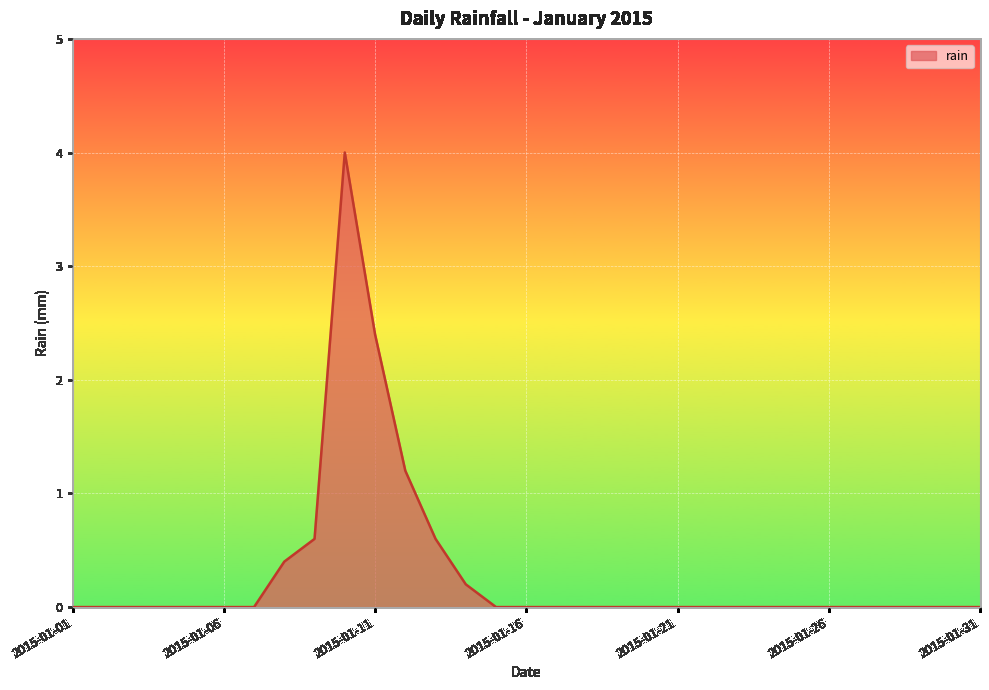

Reading right to left, transcribe all the data shown in this chart.

0.0	0.0	0.0	0.0	0.0	0.0	0.0	0.0	0.0	0.0	0.0	0.0	0.0	0.0	0.0	0.0	0.0	0.2	0.6	1.2	2.4	4.0	0.6	0.4	0.0	0.0	0.0	0.0	0.0	0.0	0.0